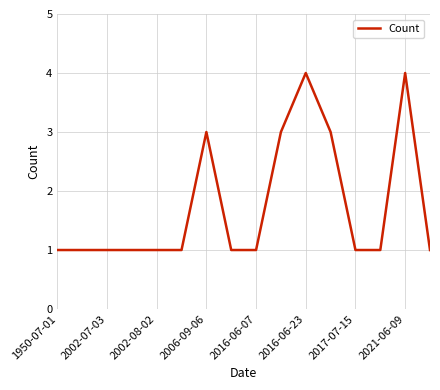

What is the greatest value displayed?

4